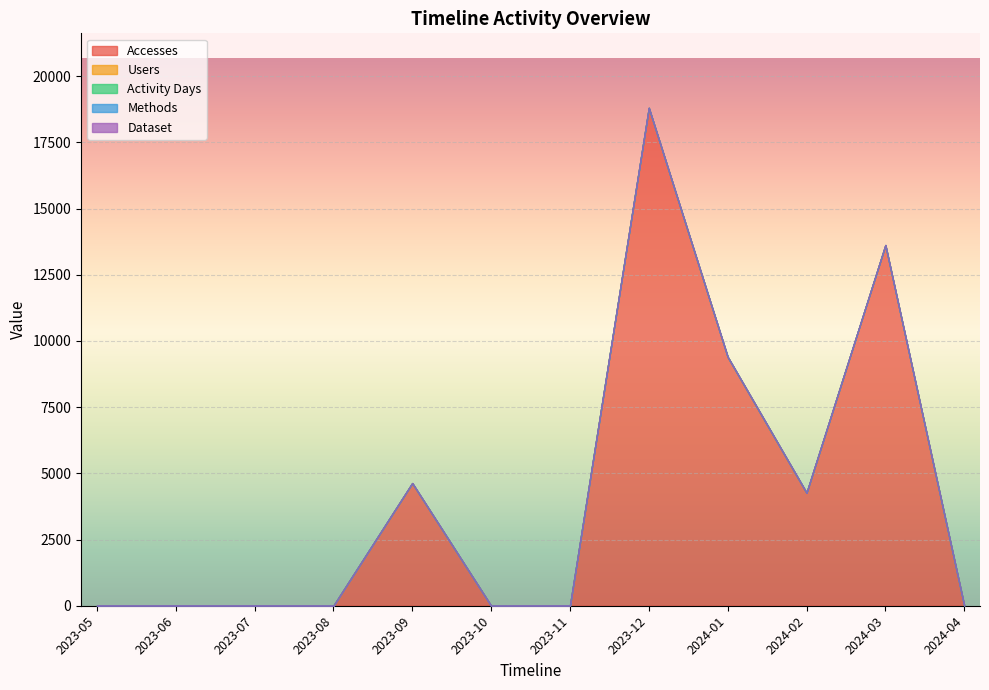

Where is Methods nearest to the value 0?

2023-08